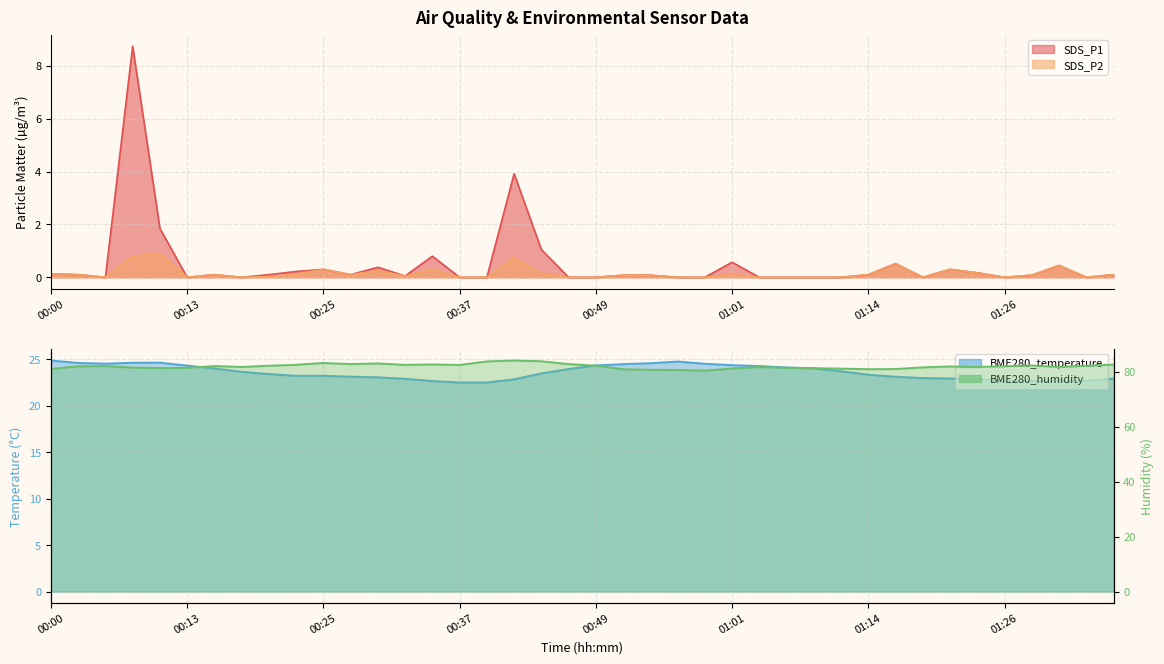

Reading right to left, what are all the values shown in this chart?

SDS_P1: 01:36=0.1	01:33=0.0	01:31=0.5	01:28=0.1	01:26=0.0	01:23=0.2	01:21=0.3	01:18=0.0	01:16=0.5	01:14=0.1	01:11=0.0	01:09=0.0	01:06=0.0	01:04=0.0	01:01=0.6	00:59=0.0	00:56=0.0	00:54=0.1	00:52=0.1	00:49=0.0	00:47=0.0	00:44=1.1	00:42=3.9	00:39=0.0	00:37=0.0	00:34=0.8	00:32=0.1	00:30=0.4	00:27=0.1	00:25=0.3	00:22=0.2	00:20=0.1	00:17=0.0	00:15=0.1	00:13=0.0	00:10=1.9	00:08=8.8	00:05=0.0	00:03=0.1	00:00=0.1
SDS_P2: 01:36=0.1	01:33=0.0	01:31=0.5	01:28=0.1	01:26=0.0	01:23=0.2	01:21=0.3	01:18=0.0	01:16=0.5	01:14=0.1	01:11=0.0	01:09=0.0	01:06=0.0	01:04=0.0	01:01=0.1	00:59=0.0	00:56=0.0	00:54=0.1	00:52=0.1	00:49=0.0	00:47=0.0	00:44=0.1	00:42=0.7	00:39=0.0	00:37=0.0	00:34=0.3	00:32=0.1	00:30=0.2	00:27=0.1	00:25=0.3	00:22=0.1	00:20=0.0	00:17=0.0	00:15=0.1	00:13=0.0	00:10=0.9	00:08=0.8	00:05=0.0	00:03=0.1	00:00=0.1
BME280_temperature: 01:36=22.9	01:33=22.7	01:31=22.7	01:28=22.7	01:26=22.7	01:23=22.8	01:21=22.9	01:18=23.0	01:16=23.1	01:14=23.3	01:11=23.7	01:09=24.0	01:06=24.1	01:04=24.2	01:01=24.4	00:59=24.5	00:56=24.7	00:54=24.6	00:52=24.5	00:49=24.3	00:47=23.9	00:44=23.5	00:42=22.8	00:39=22.5	00:37=22.5	00:34=22.6	00:32=22.9	00:30=23.0	00:27=23.1	00:25=23.2	00:22=23.2	00:20=23.4	00:17=23.6	00:15=24.0	00:13=24.3	00:10=24.6	00:08=24.6	00:05=24.5	00:03=24.6	00:00=24.9
BME280_humidity: 01:36=82.6	01:33=82.1	01:31=81.7	01:28=82.2	01:26=82.0	01:23=81.7	01:21=81.9	01:18=81.6	01:16=80.9	01:14=80.9	01:11=81.1	01:09=81.2	01:06=81.4	01:04=81.7	01:01=81.1	00:59=80.4	00:56=80.6	00:54=80.7	00:52=80.9	00:49=82.2	00:47=82.7	00:44=83.8	00:42=84.0	00:39=83.7	00:37=82.4	00:34=82.6	00:32=82.5	00:30=83.0	00:27=82.8	00:25=83.2	00:22=82.5	00:20=82.2	00:17=81.7	00:15=82.0	00:13=81.4	00:10=81.3	00:08=81.5	00:05=82.0	00:03=82.0	00:00=80.9